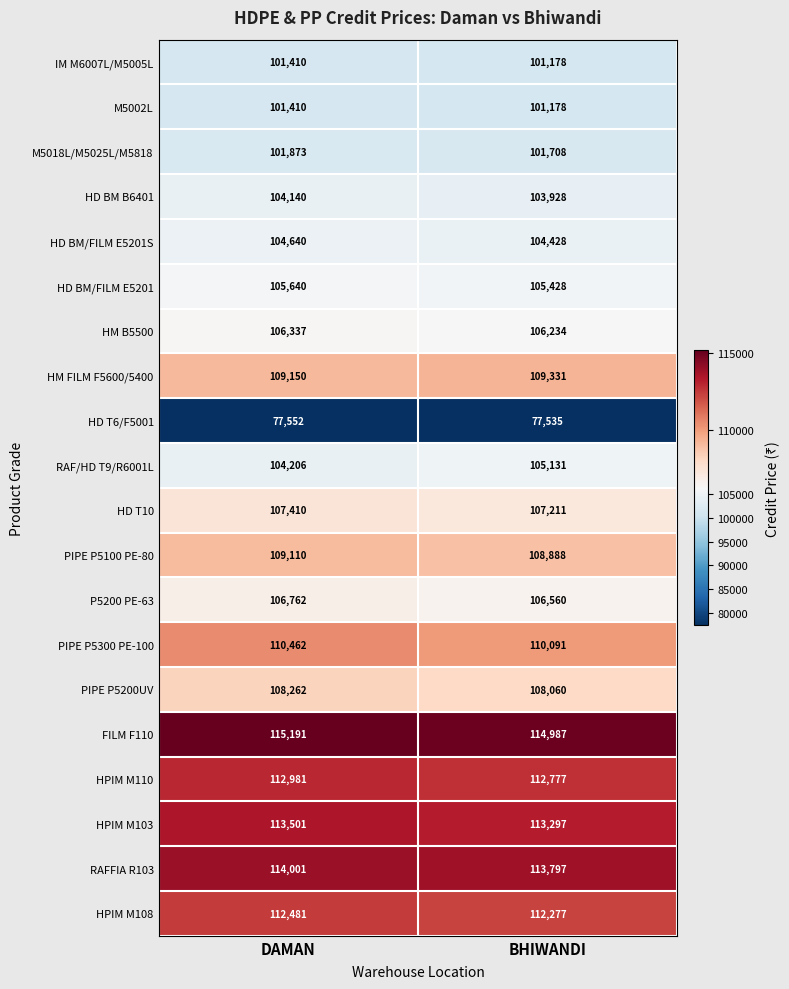

What is the smallest value displayed?

77535